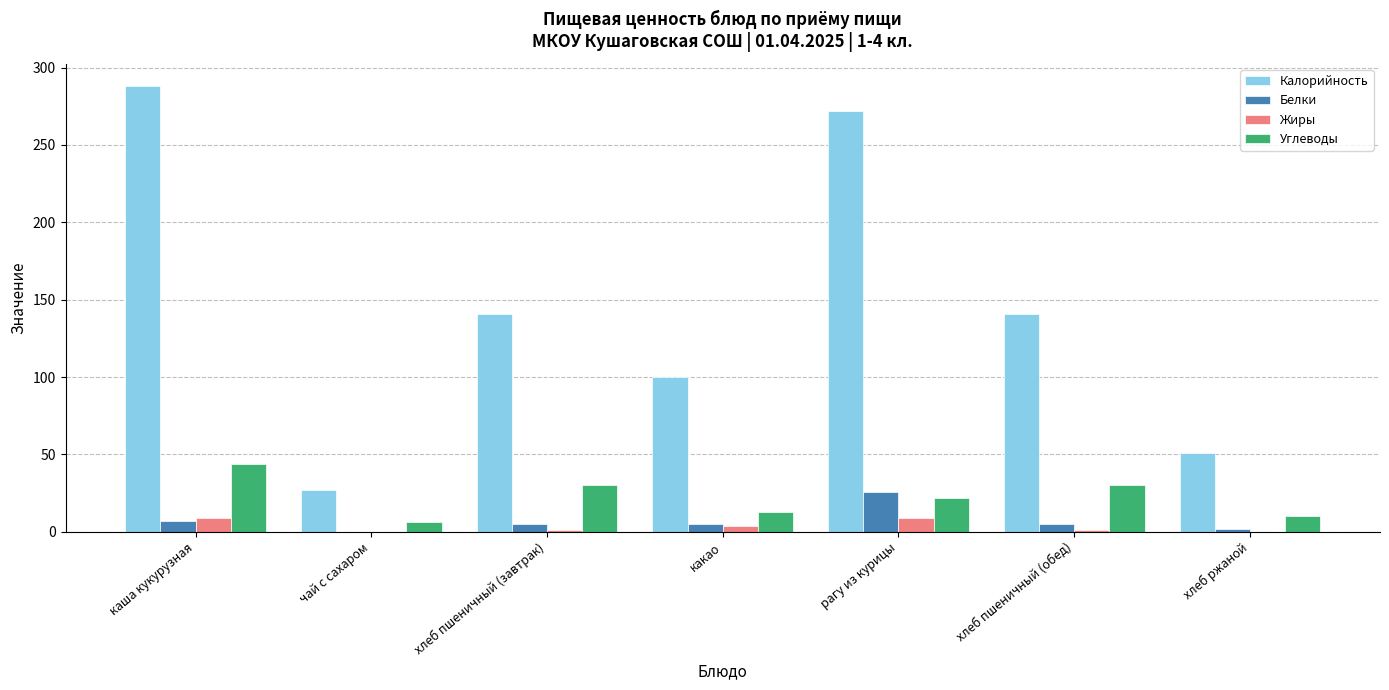

Which series has the largest total across all categories?

Калорийность